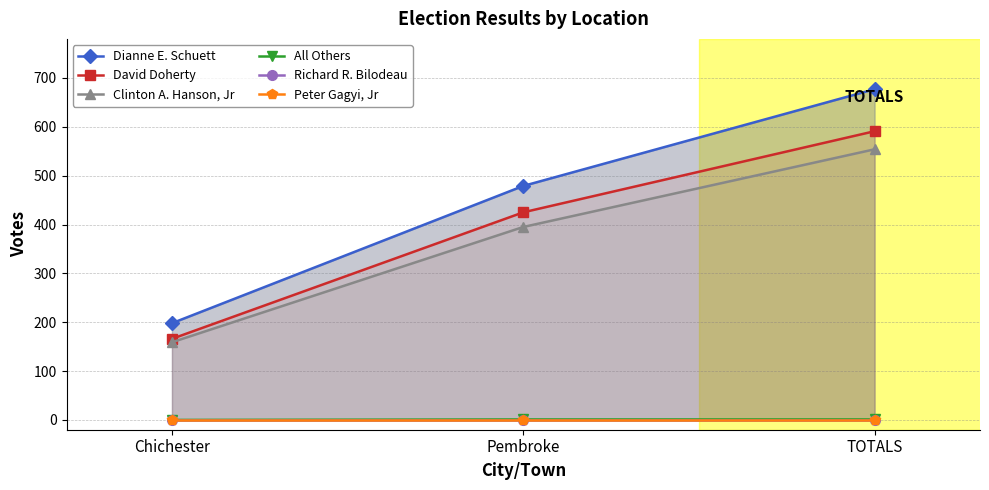

What is the difference between the maximum and minimum values in the All Others series?

1